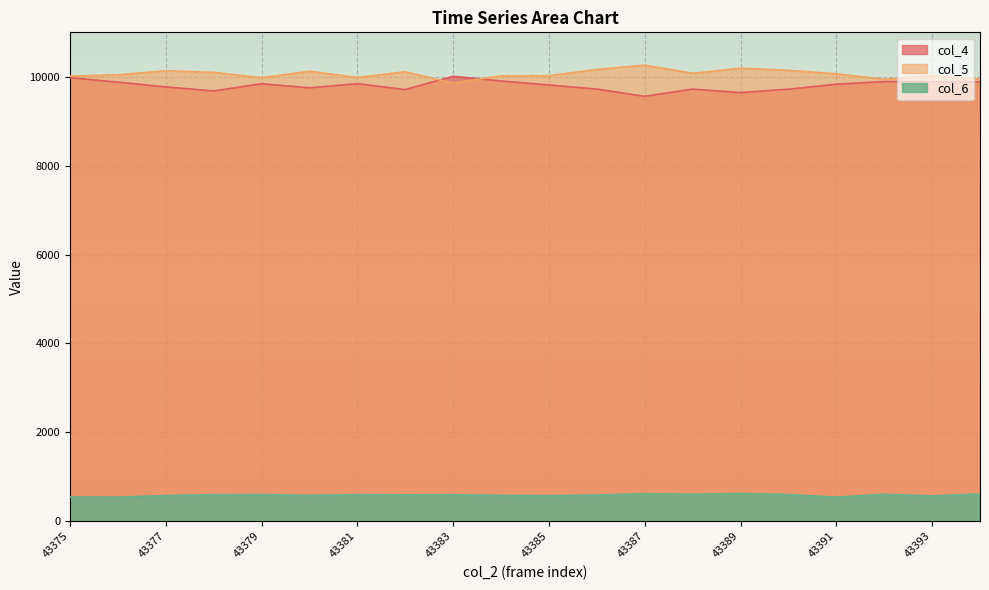

At how many categories does at least one series exceed 8331?

20